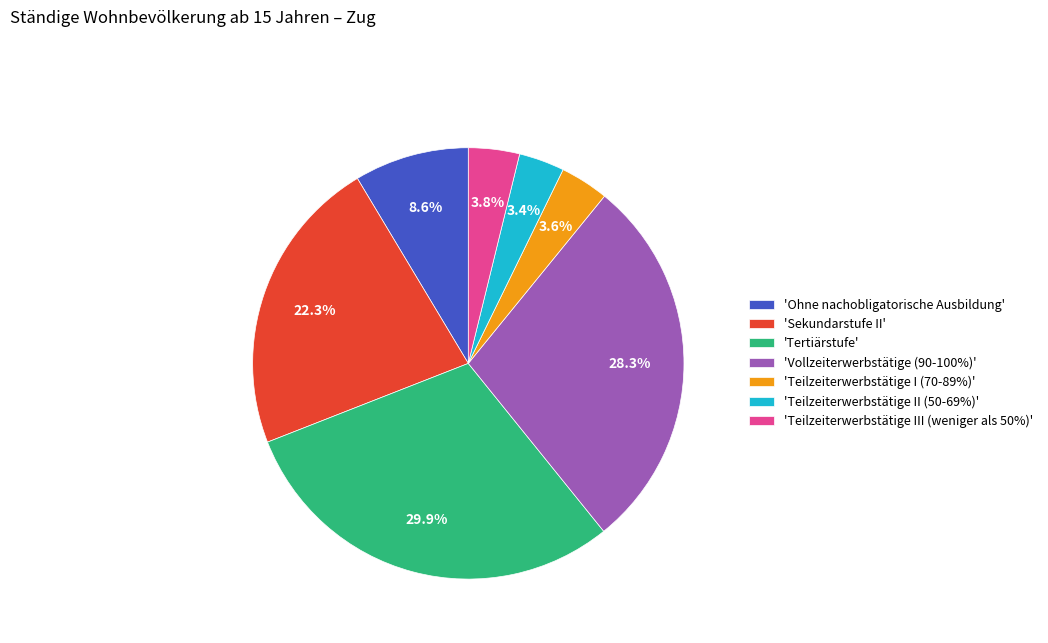

Which slice is the largest?

'Tertiärstufe'